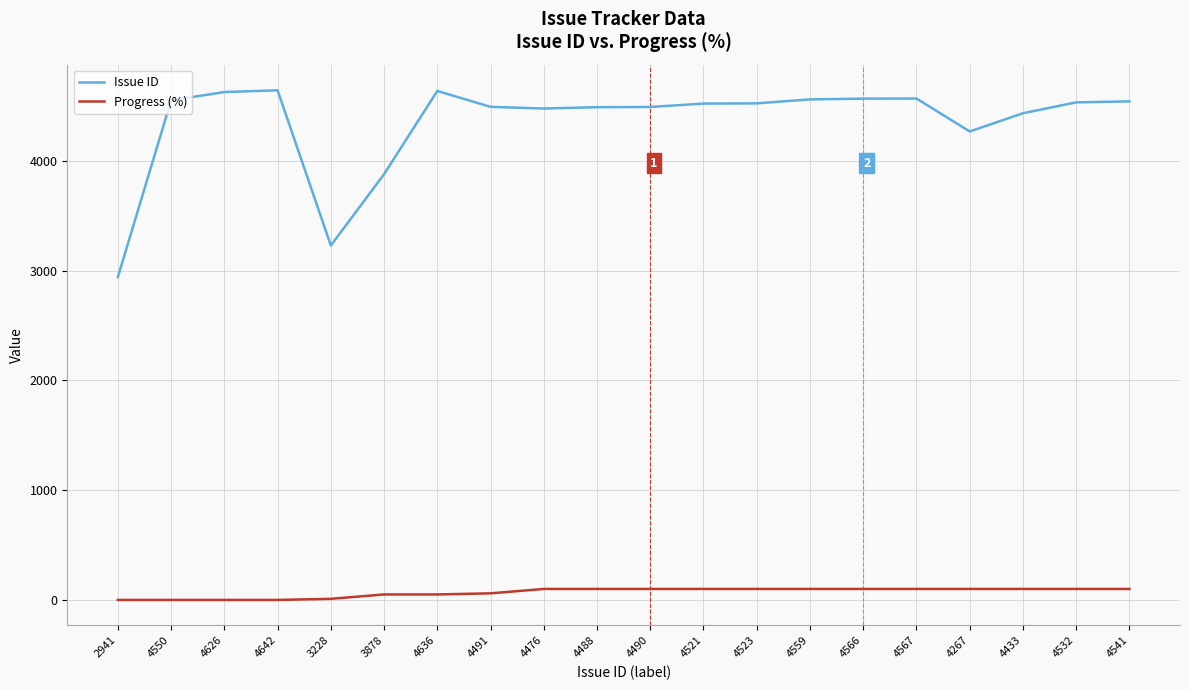

The Progress (%) series shows 10 at 3228. True or false?

True